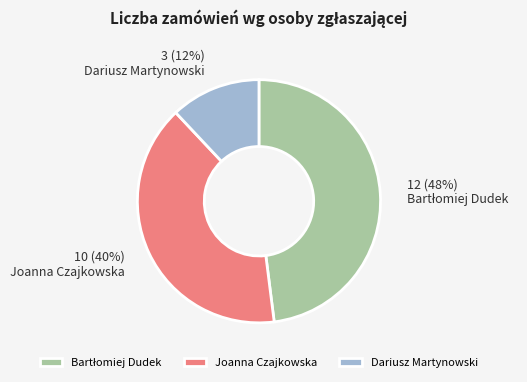

Which category has the smallest portion of the pie?

Dariusz Martynowski